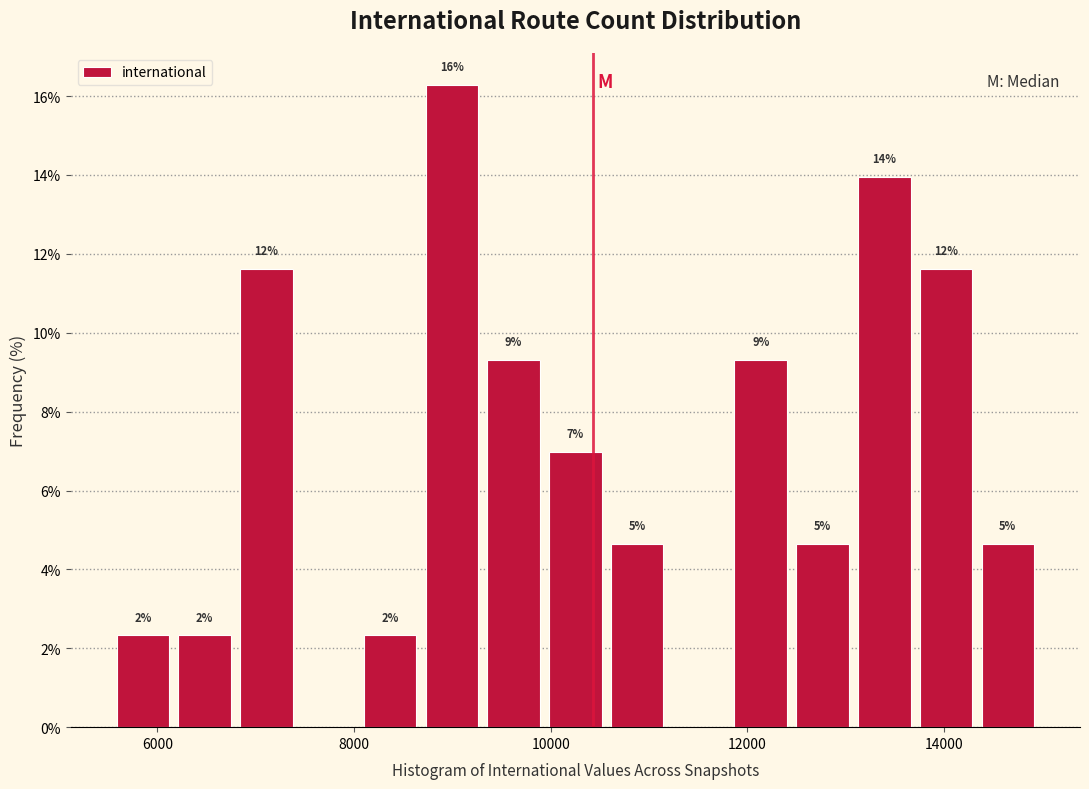

Read against the x-axis, roughly where is the centre of the tallest bar?

9000